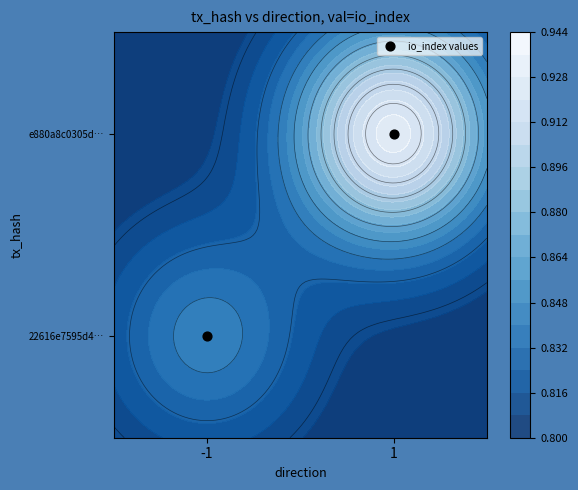

List the labels in order of value, smallest first.

-1, 1